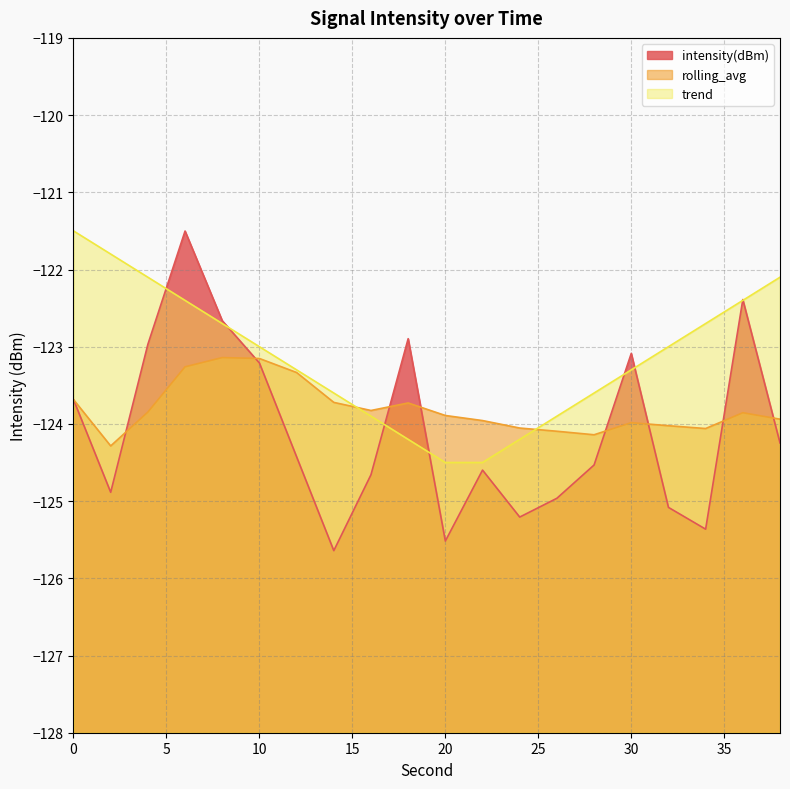

Reading left to right, extract all data points from this chart.

intensity(dBm): 0=-123.7	2=-124.9	4=-123.0	6=-121.5	8=-122.7	10=-123.2	12=-124.4	14=-125.6	16=-124.7	18=-122.9	20=-125.5	22=-124.6	24=-125.2	26=-125.0	28=-124.5	30=-123.1	32=-125.1	34=-125.4	36=-122.4	38=-124.2
rolling_avg: 0=-123.7	2=-124.3	4=-123.8	6=-123.3	8=-123.1	10=-123.2	12=-123.3	14=-123.7	16=-123.8	18=-123.7	20=-123.9	22=-124.0	24=-124.1	26=-124.1	28=-124.1	30=-124.0	32=-124.0	34=-124.1	36=-123.9	38=-123.9
trend: 0=-121.5	2=-121.8	4=-122.1	6=-122.4	8=-122.7	10=-123.0	12=-123.3	14=-123.6	16=-123.9	18=-124.2	20=-124.5	22=-124.5	24=-124.2	26=-123.9	28=-123.6	30=-123.3	32=-123.0	34=-122.7	36=-122.4	38=-122.1